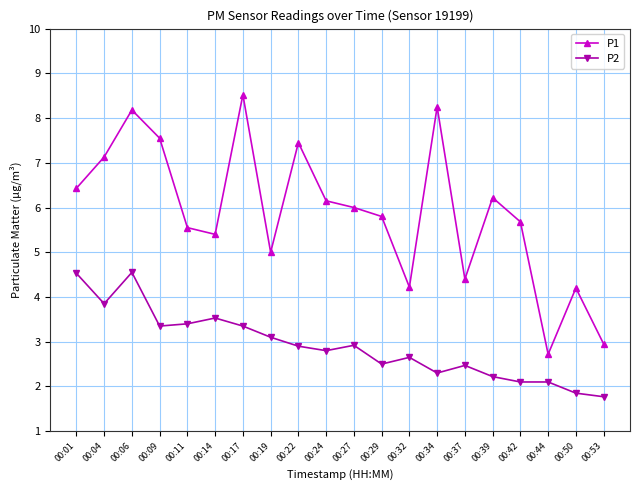

What is the lowest value of the P1 series?

2.7